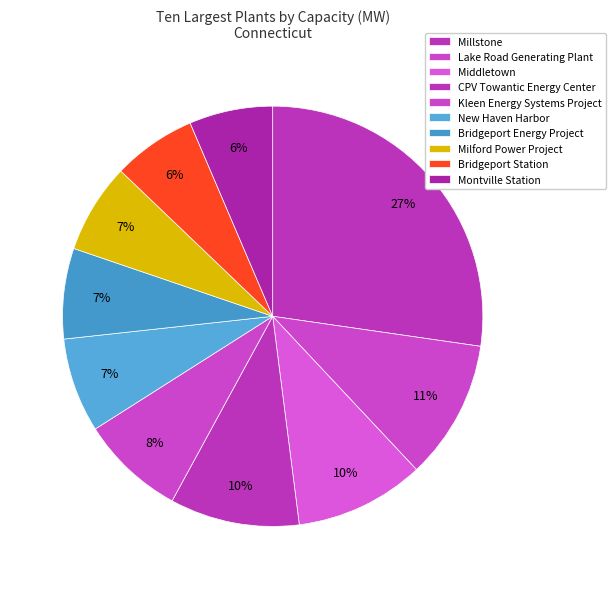

How many segments does this pie chart have?

10